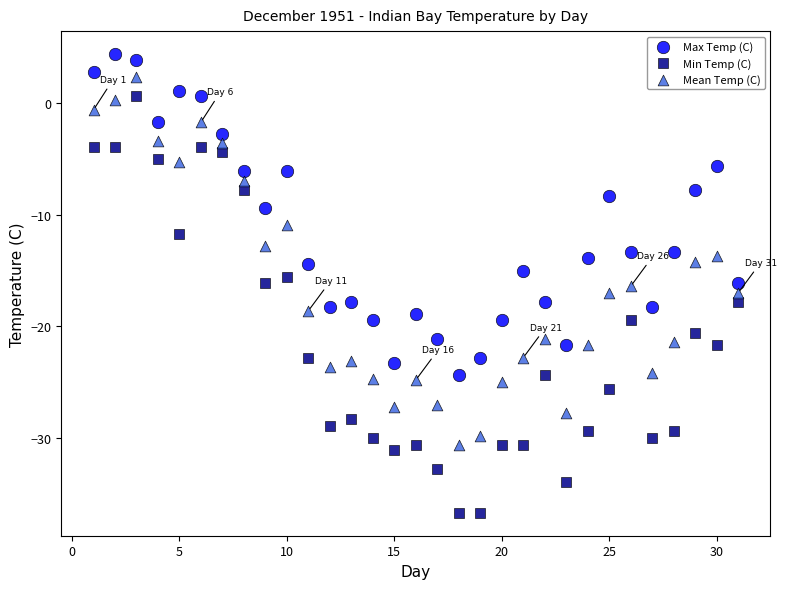

Which series contains the highest Y value?

Max Temp (C)